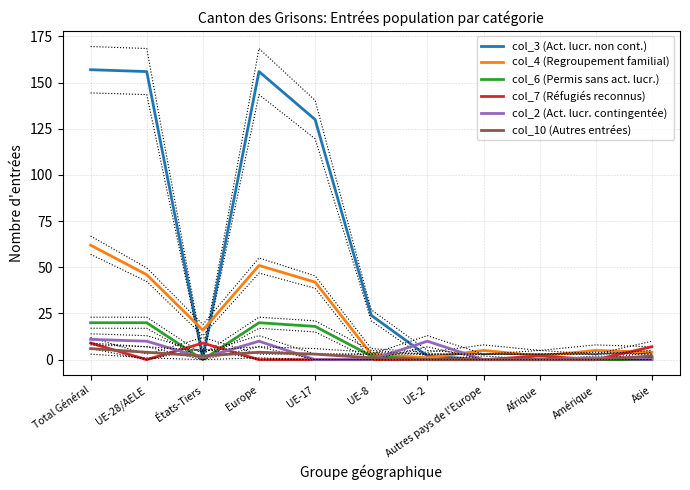

Is the value of col_7 (Réfugiés reconnus) at Afrique greater than the value of col_10 (Autres entrées) at UE-2?

Yes